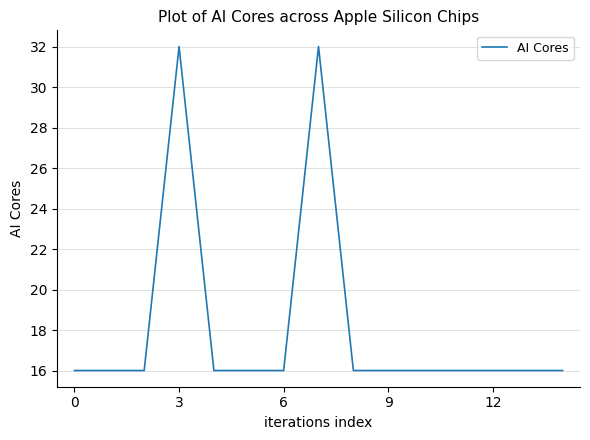

What is the minimum value shown in the chart?

16